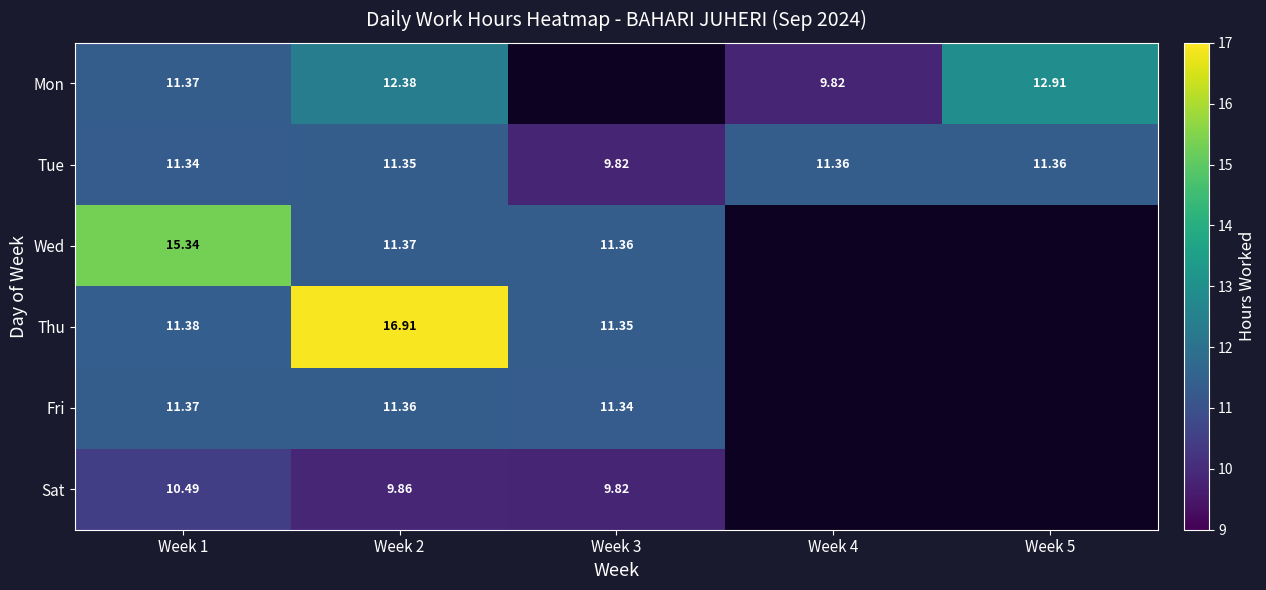

Rank the series at Week 2 from lowest to highest value.

Sat, Tue, Fri, Wed, Mon, Thu